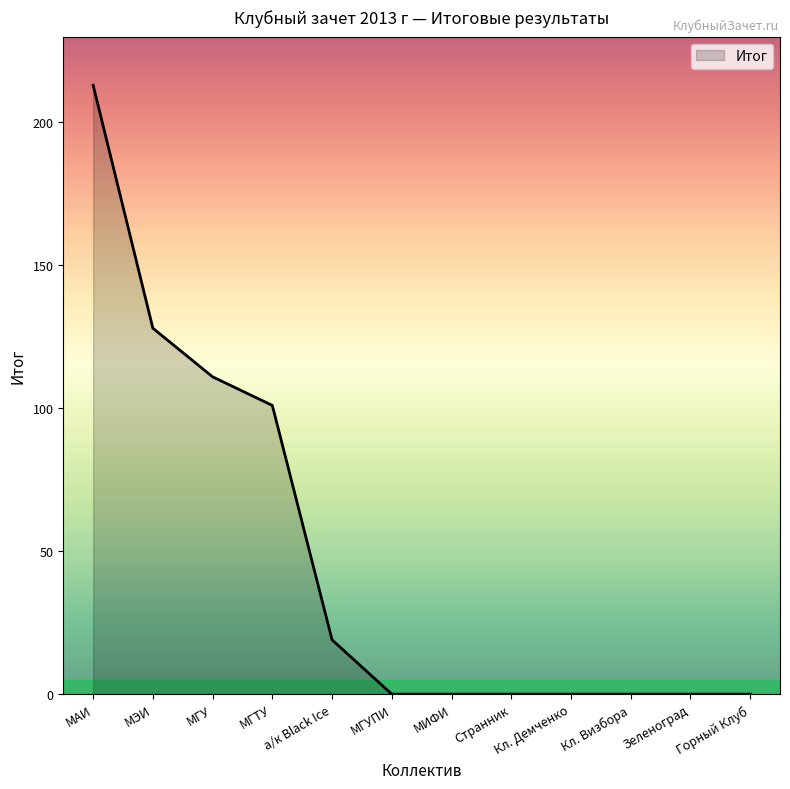

Which category has the highest value across all series?

МАИ